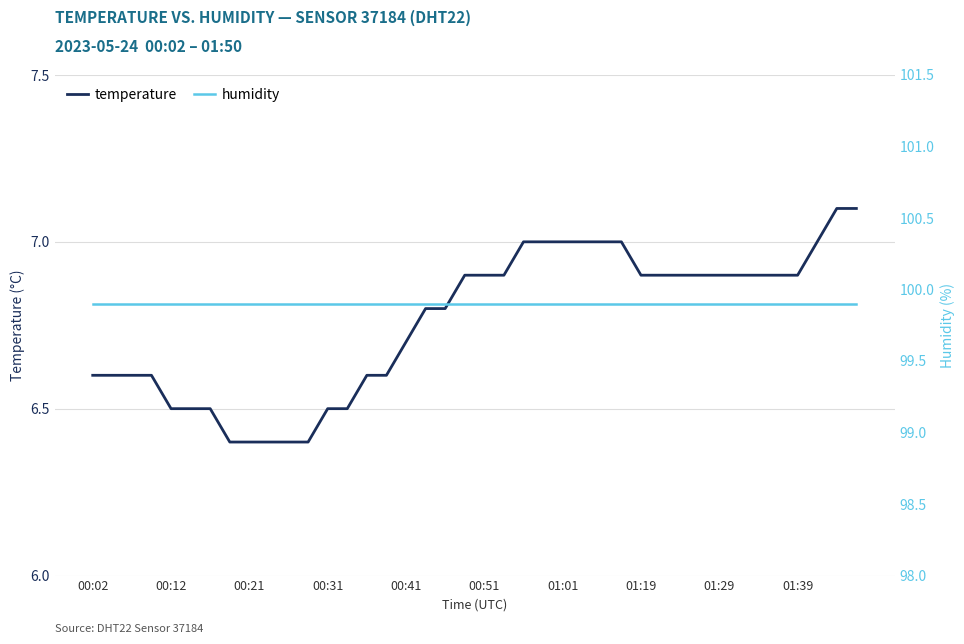

True or false: temperature and humidity cross at least once.

False